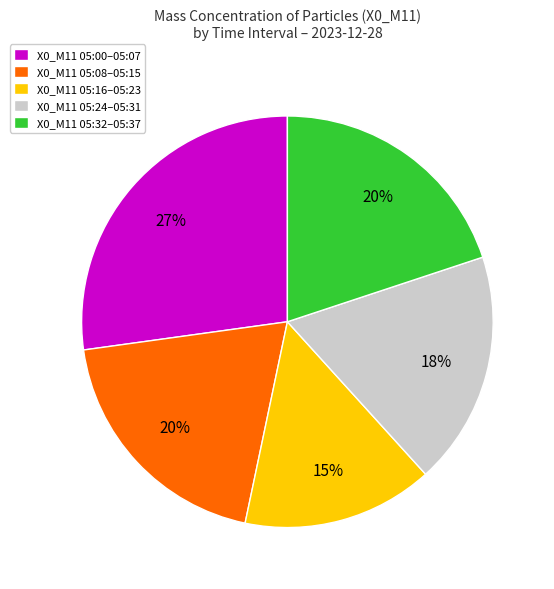

Is there any slice that represents more than half of the pie?

No